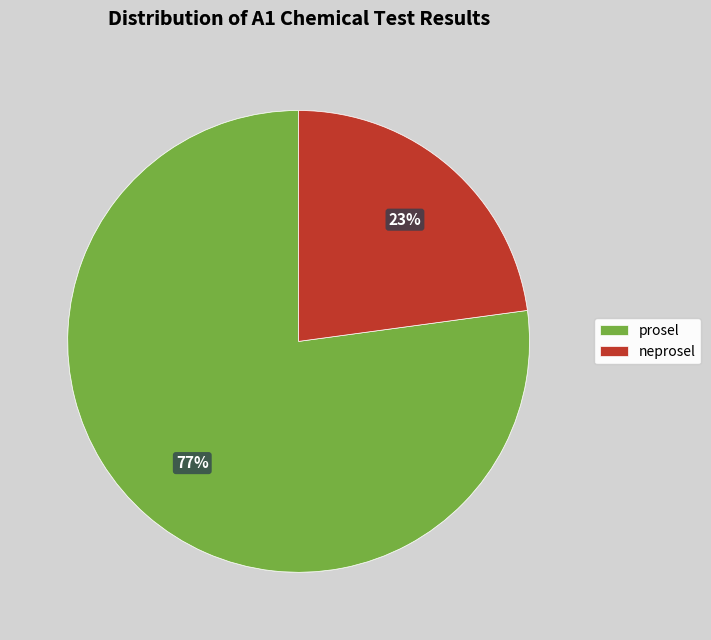

Which slice is the smallest?

neprosel